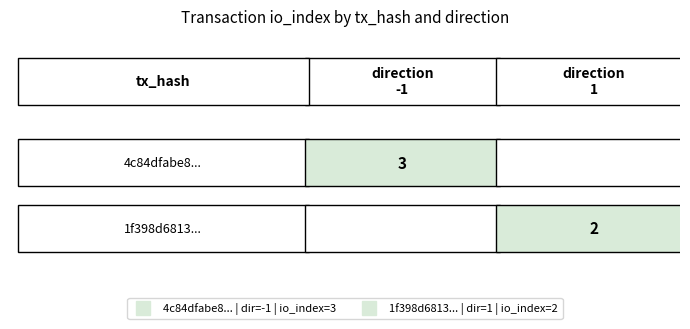

True or false: 1f398d6813813704b5e4fb74c08b6824b559c37 has a value of 1 at 1.

False